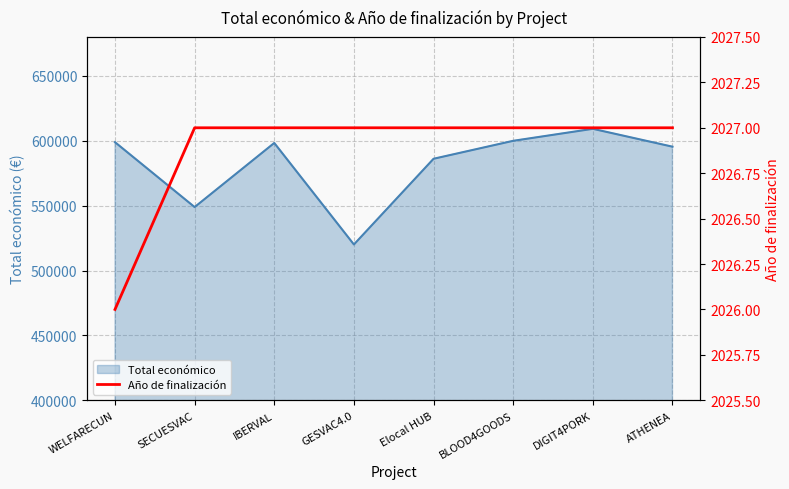

Does the chart have visible grid lines?

Yes